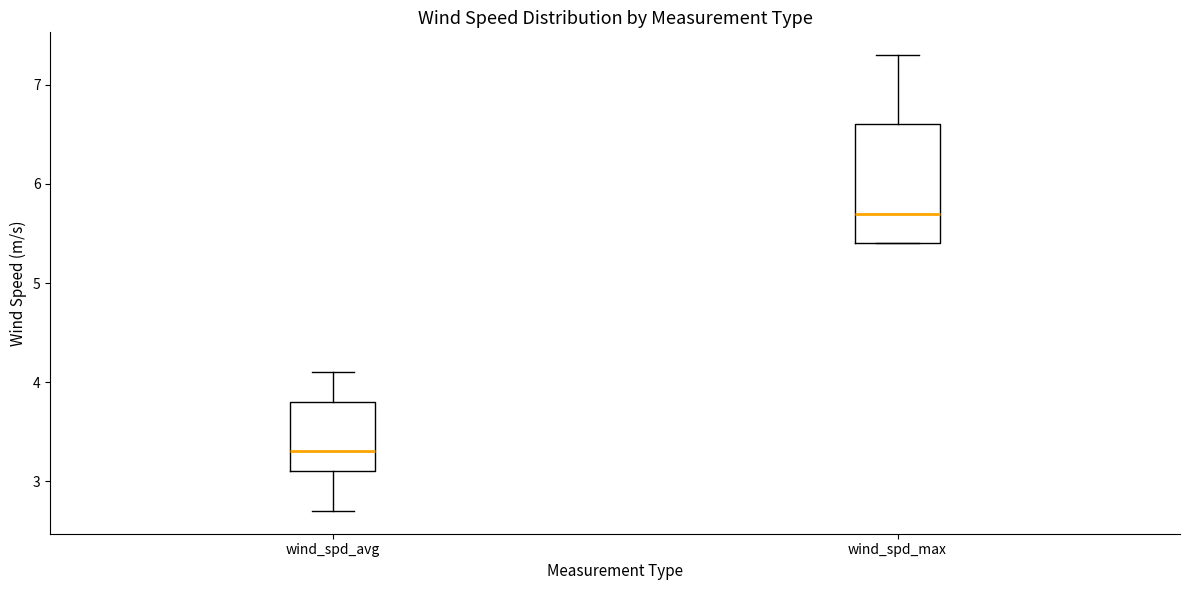

Which box has the highest median line?

wind_spd_max